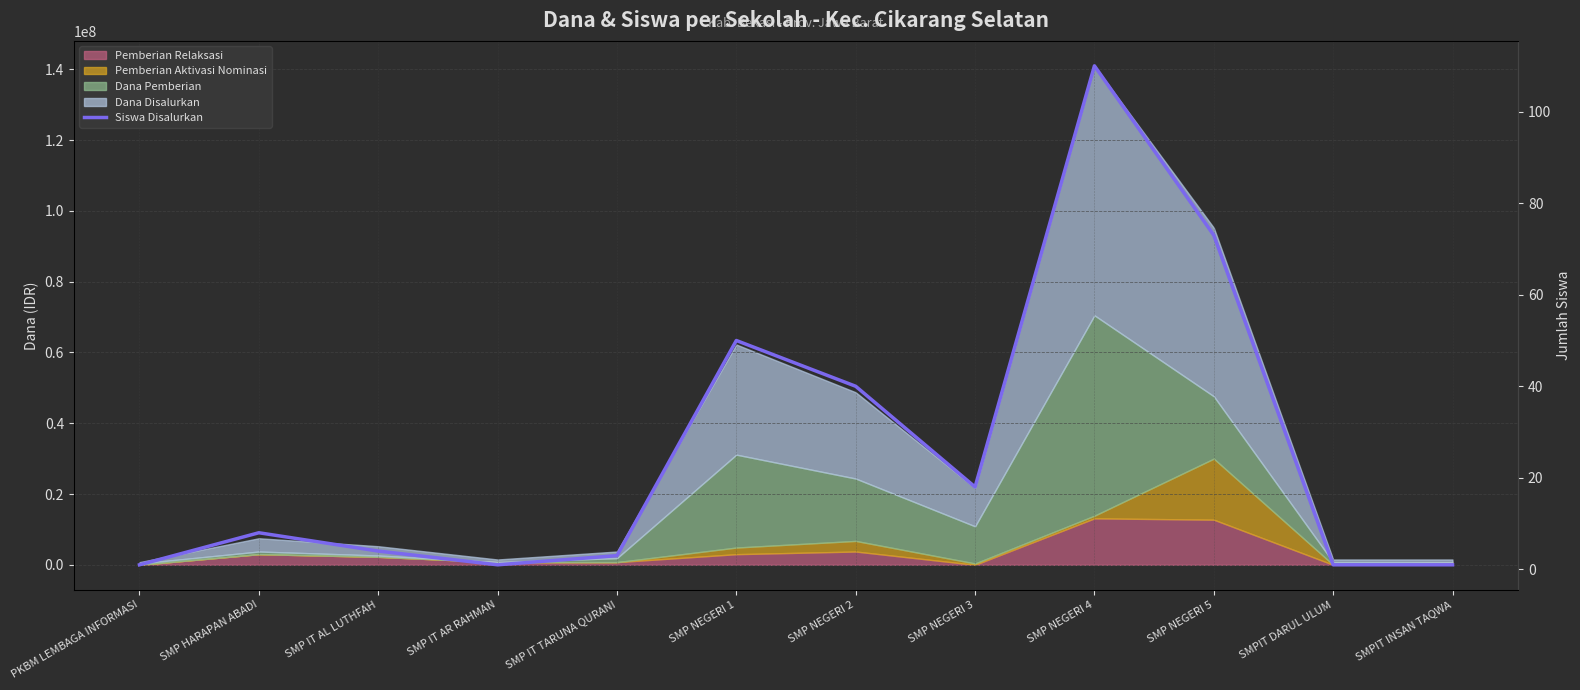

At which label does the data first exceed 8?

SMP NEGERI 1